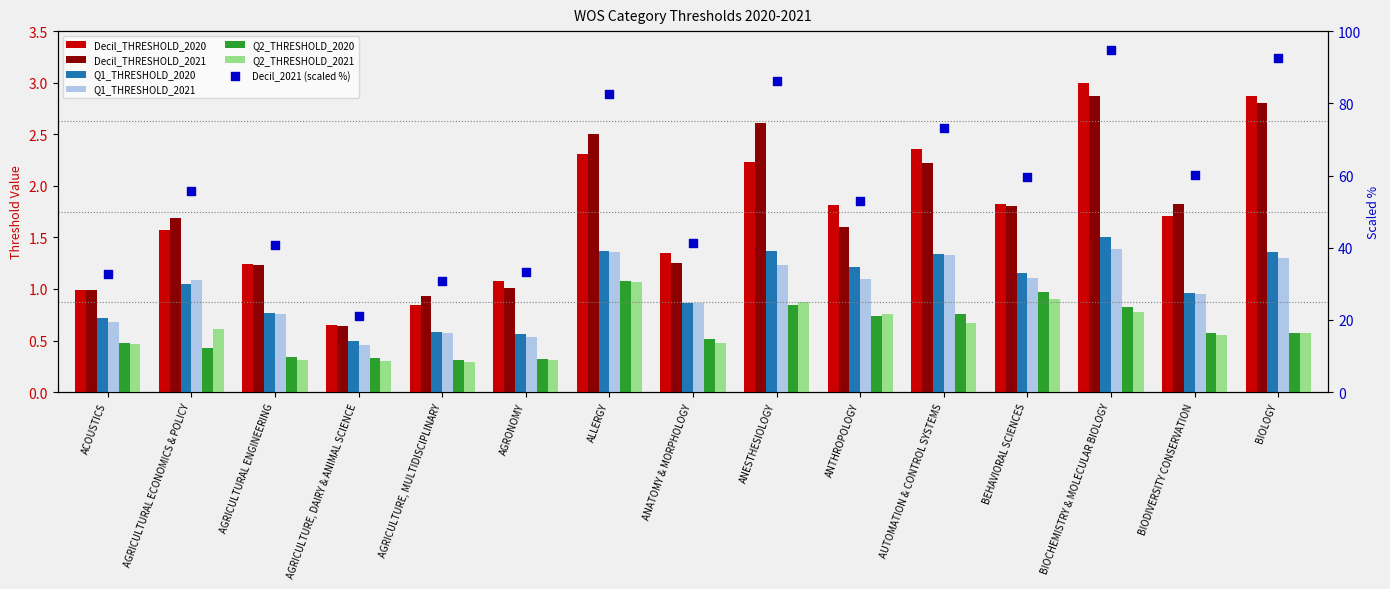

Which series contains the highest Y value?

Decil_THRESHOLD_2020